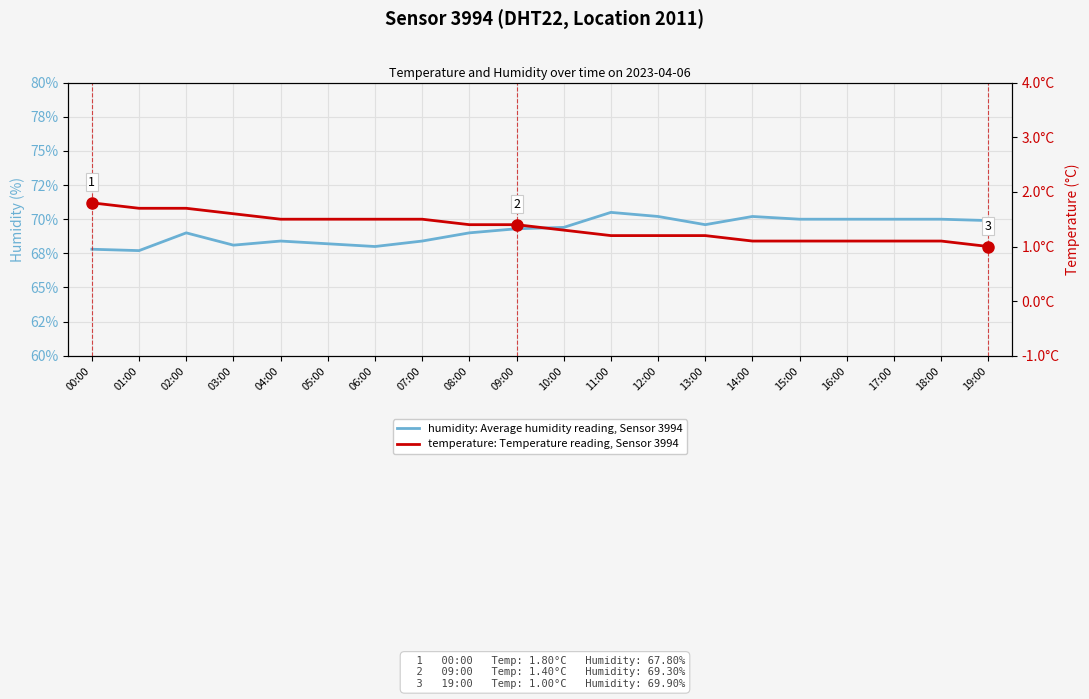

What is the sum of the temperature: Temperature reading, Sensor 3994 values at 10:00 and 19:00?

2.3